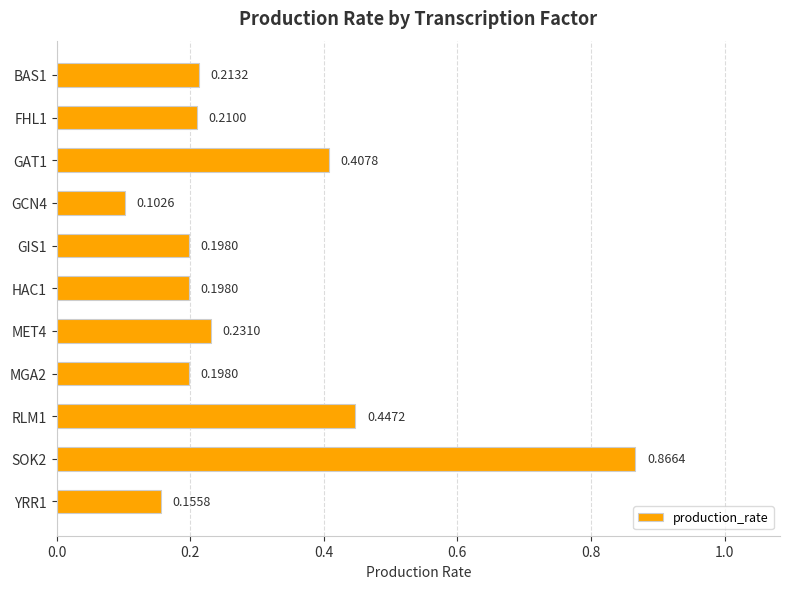

What is the change in value from FHL1 to GAT1?

+0.2